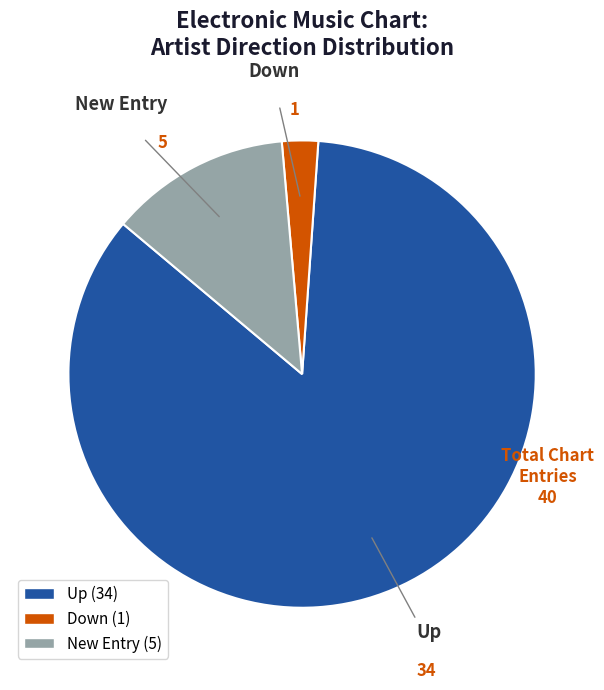

Is there a majority slice in this chart?

Yes